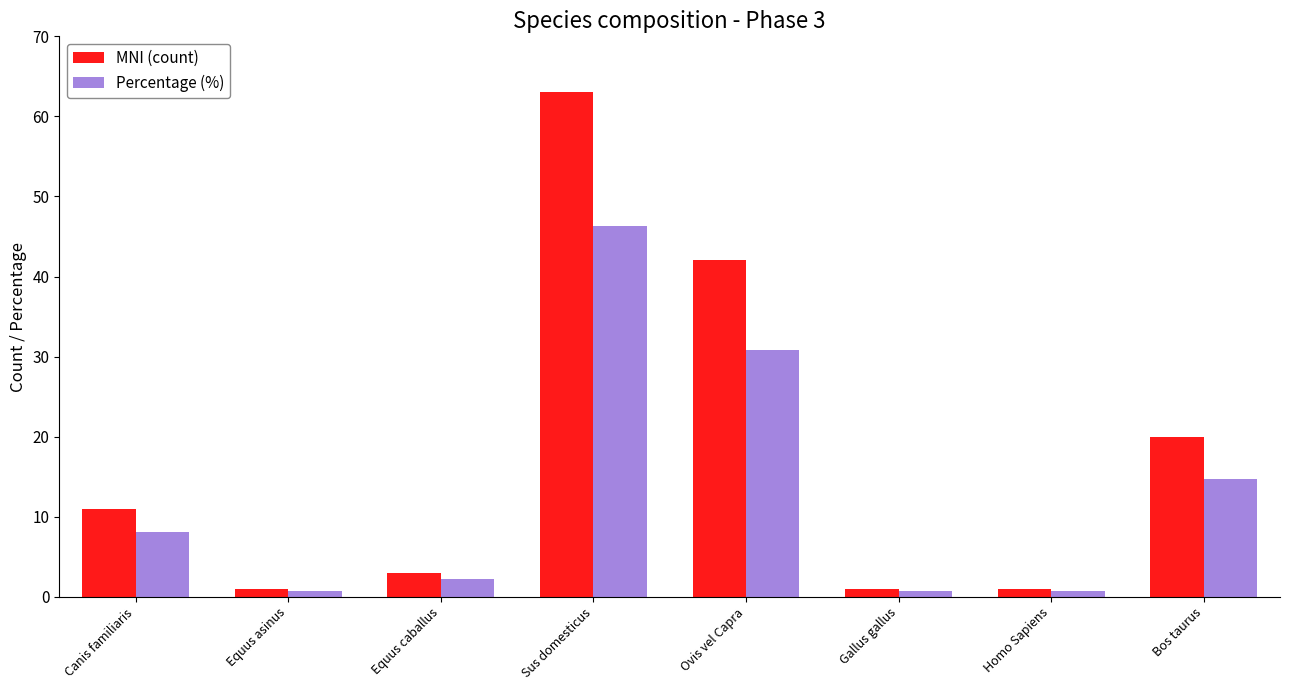

What is the average value of the MNI (count) series?

17.8